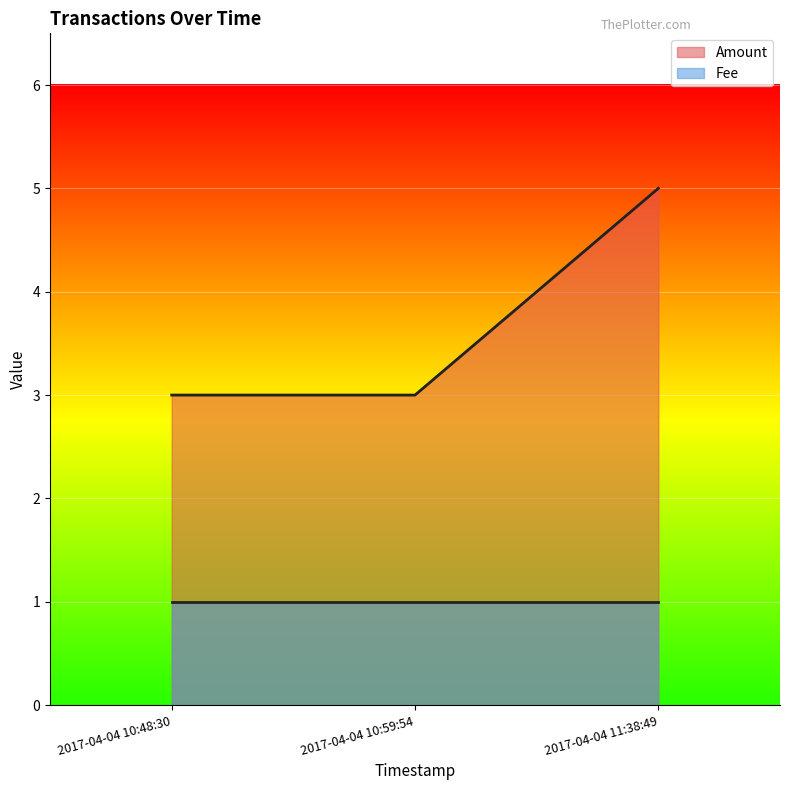

True or false: Fee has a value of 1 at 2017-04-04 10:59:54.

True